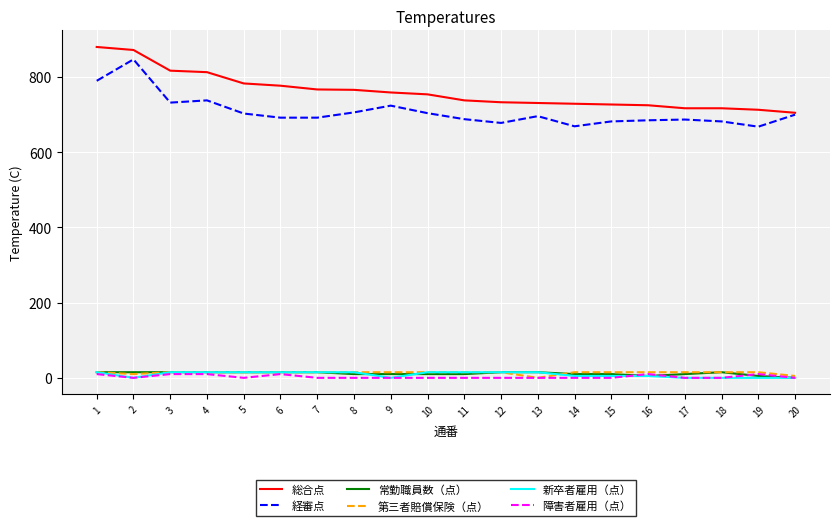

What is the greatest value displayed?

880